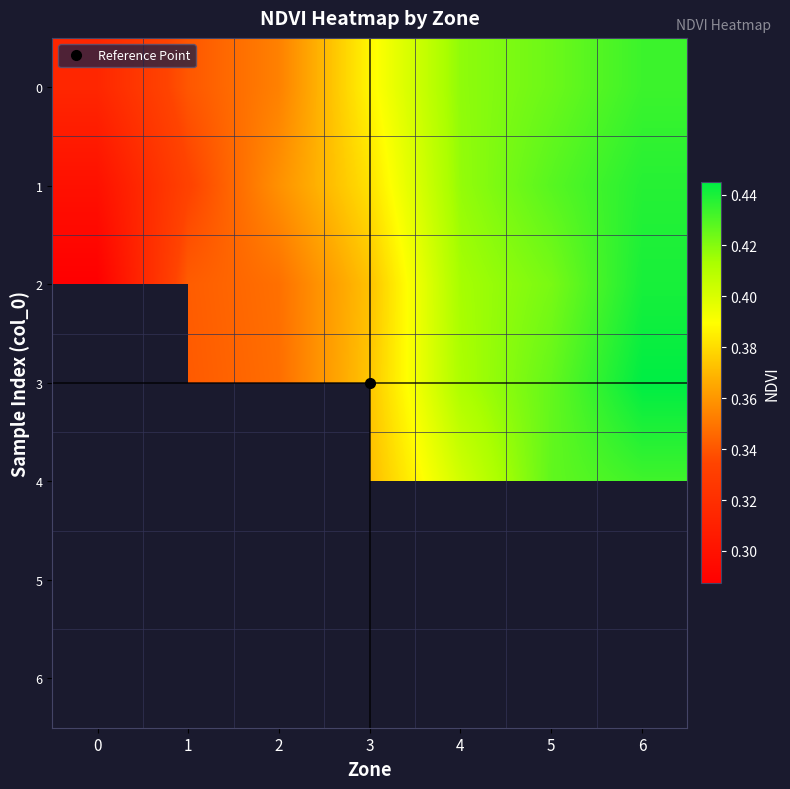

Is the value of 4 at 2 greater than the value of 3 at 6?

No